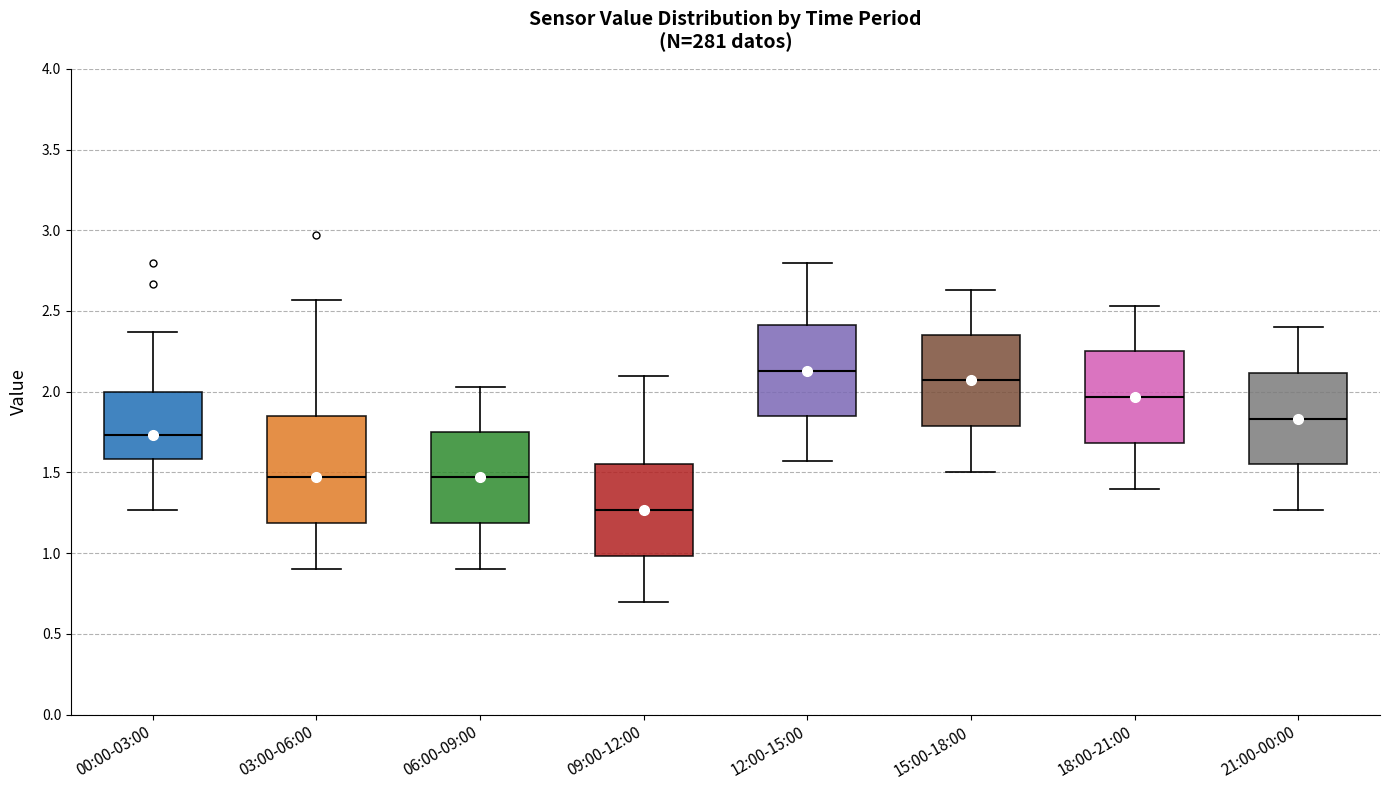

Where is the upper edge of the box for 06:00-09:00 on the y-axis? The values are not printed on the chart, so give them approximately, as read against the axis.

1.75